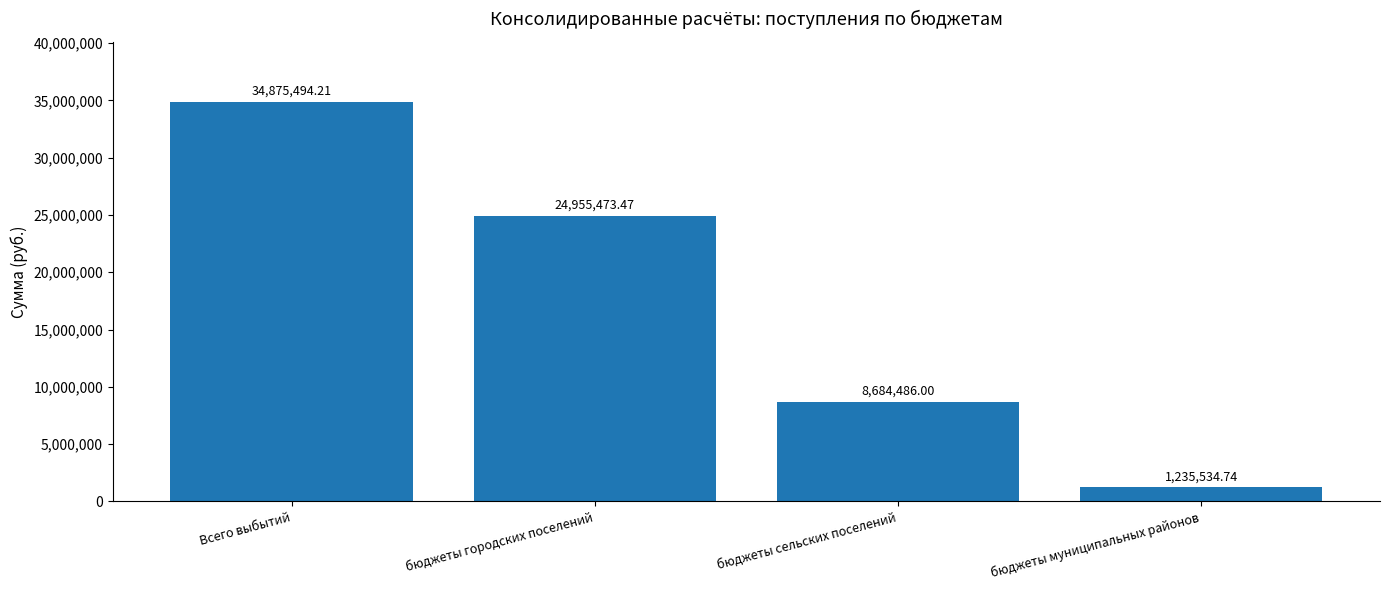

What is the change in value from Всего выбытий to бюджеты муниципальных районов?

-33639959.5